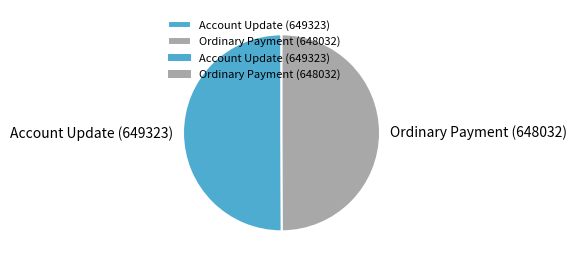

Is it true that Account Update (649323) is 57% of the pie?

False